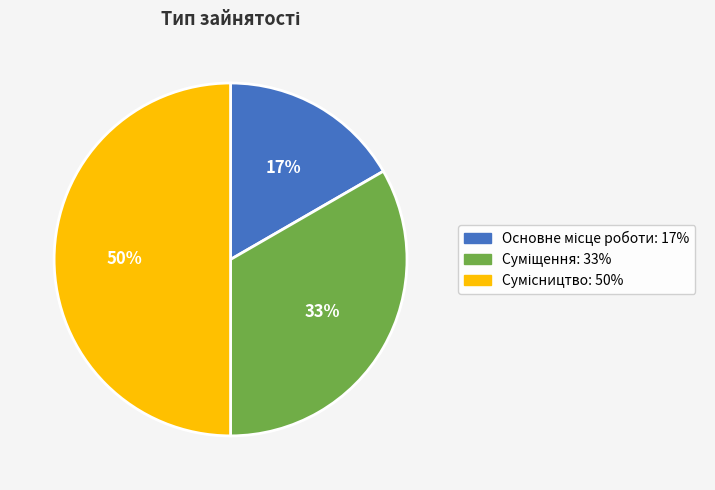

To the nearest percent, what is the difference between the largest and smallest slice percentages?

33%